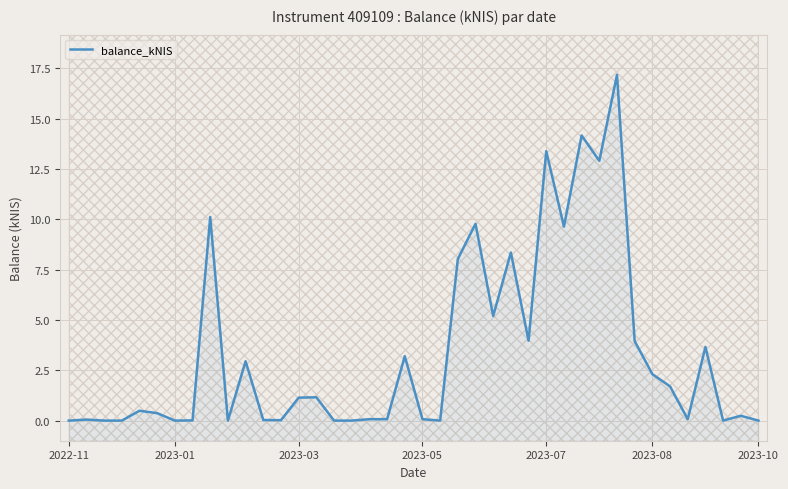

What is the difference between the maximum and minimum values?

17.2